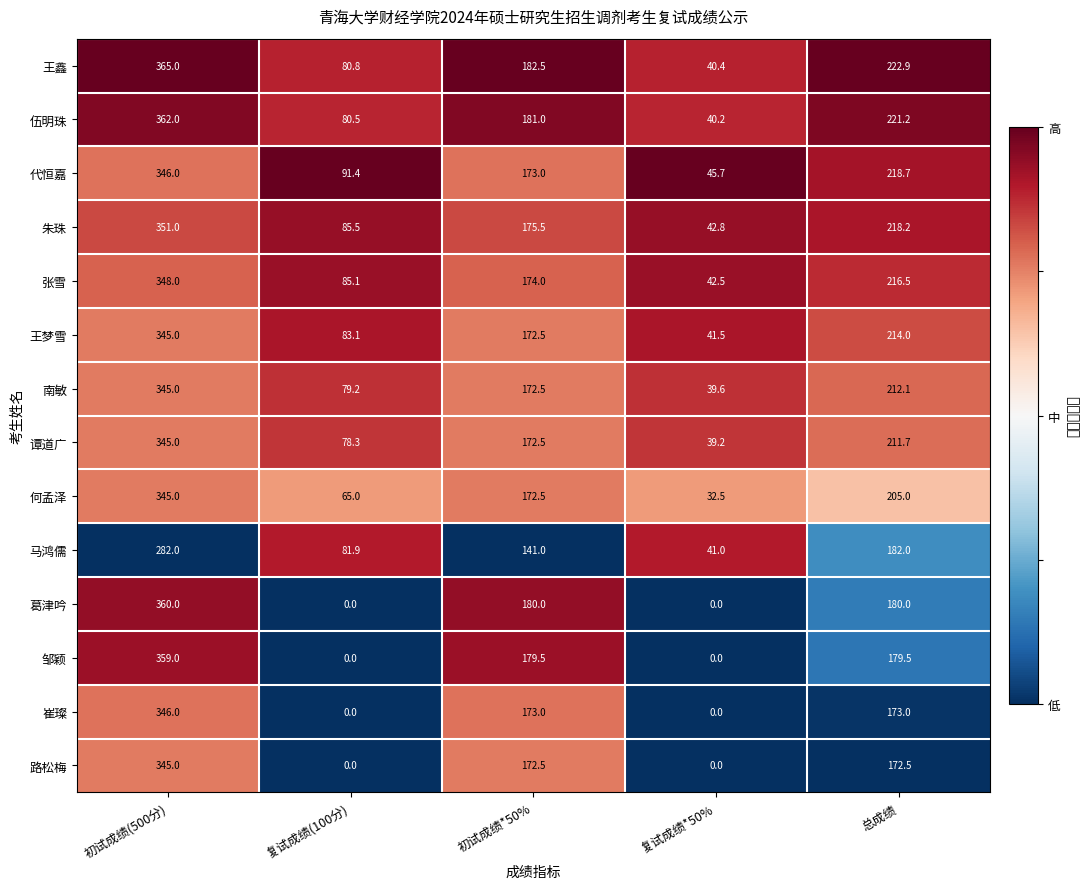

What value does the 王鑫 series have at 复试成绩*50%?

40.4